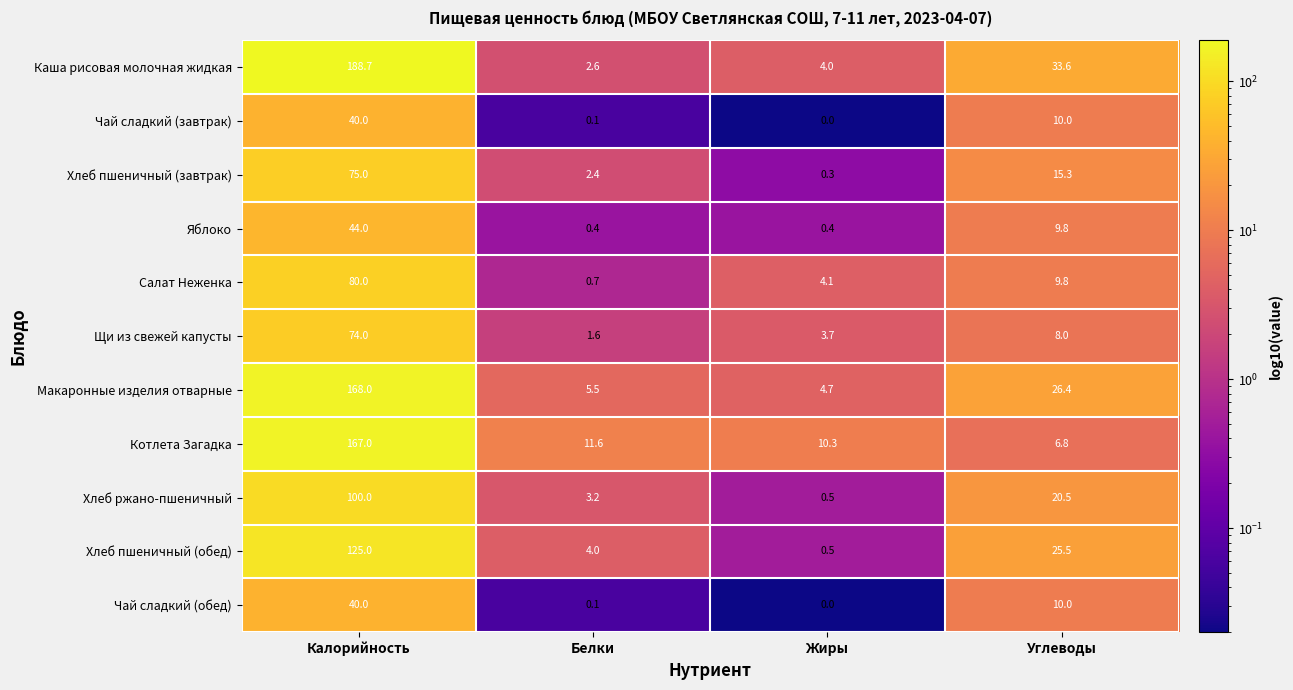

Which category has the highest value across all series?

Калорийность